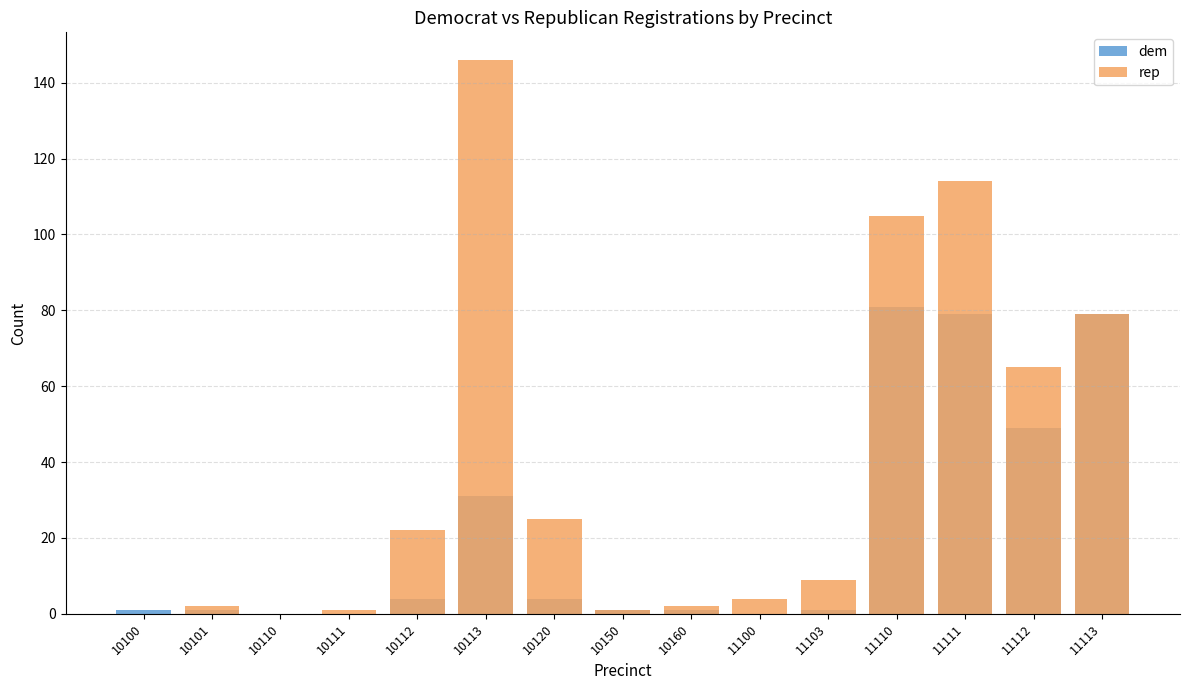

Reading left to right, what are all the values shown in this chart?

dem: 1	1	0	0	4	31	4	1	1	0	1	81	79	49	79
rep: 0	2	0	1	22	146	25	1	2	4	9	105	114	65	79